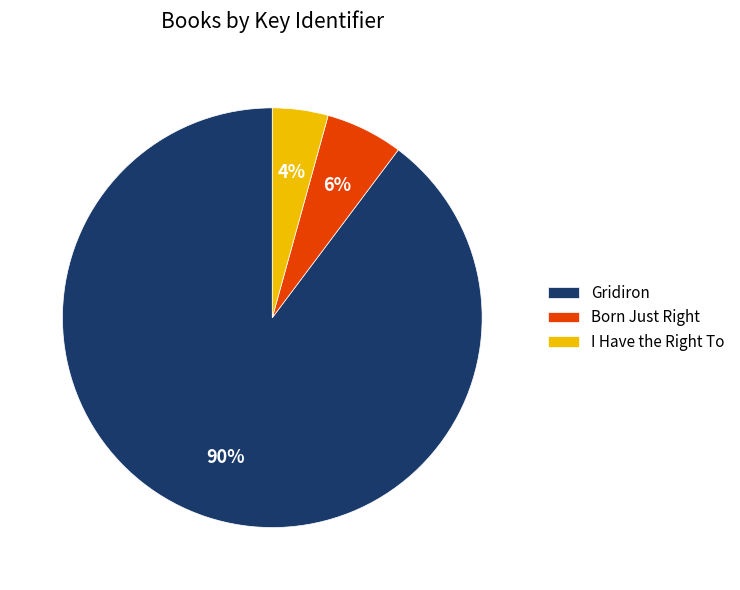

To the nearest percent, what portion does Gridiron represent?

90%